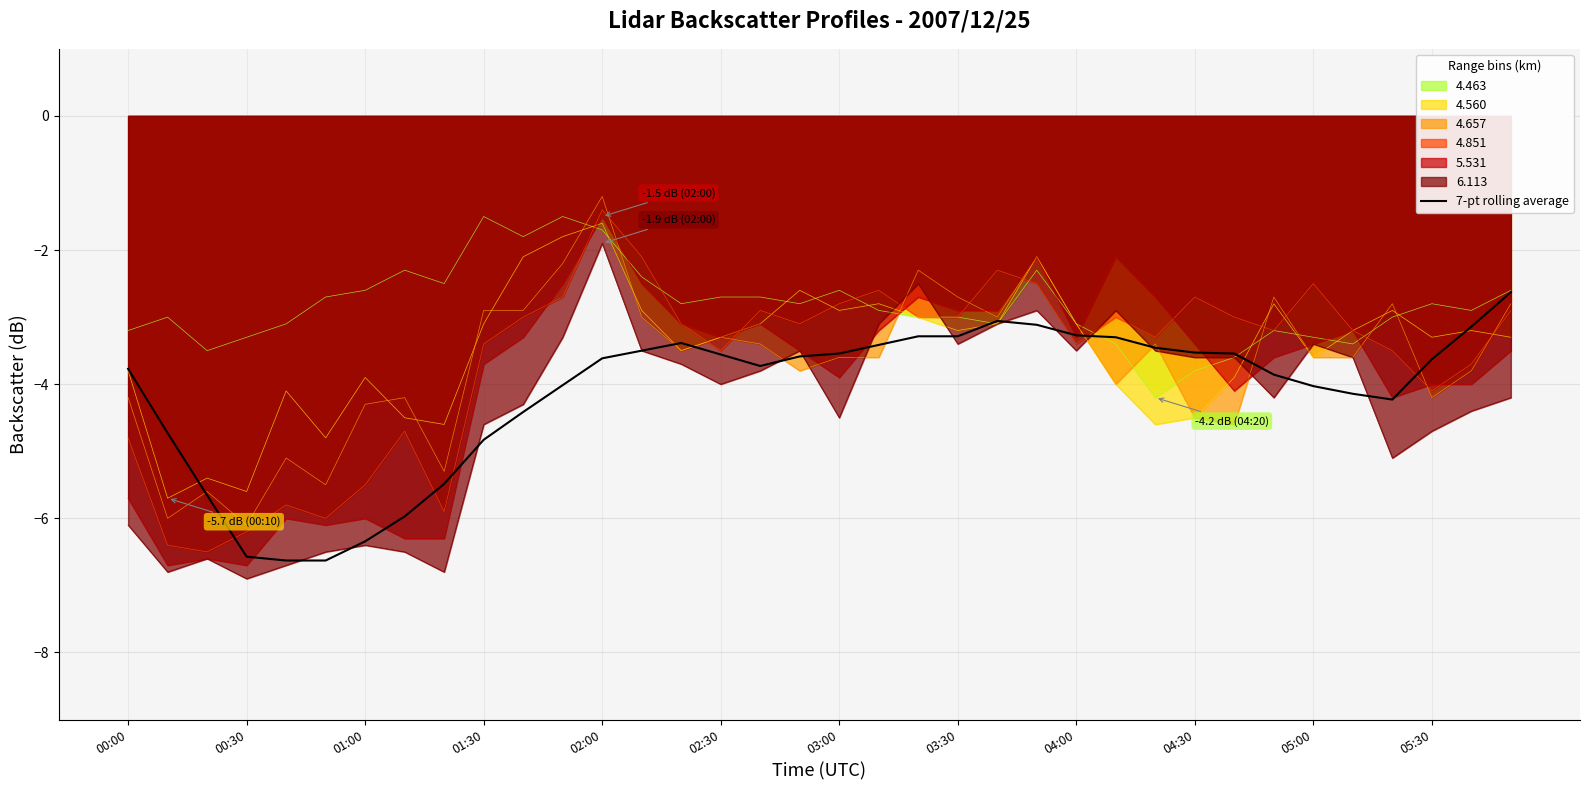

At which label does 4.851 reach its peak?

02:00